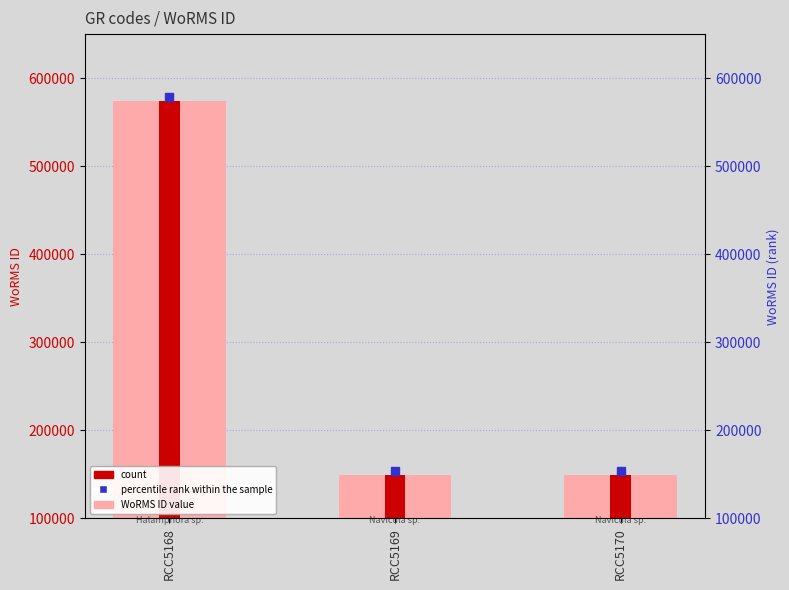

Which has a higher value, RCC5170 or RCC5169?

RCC5170